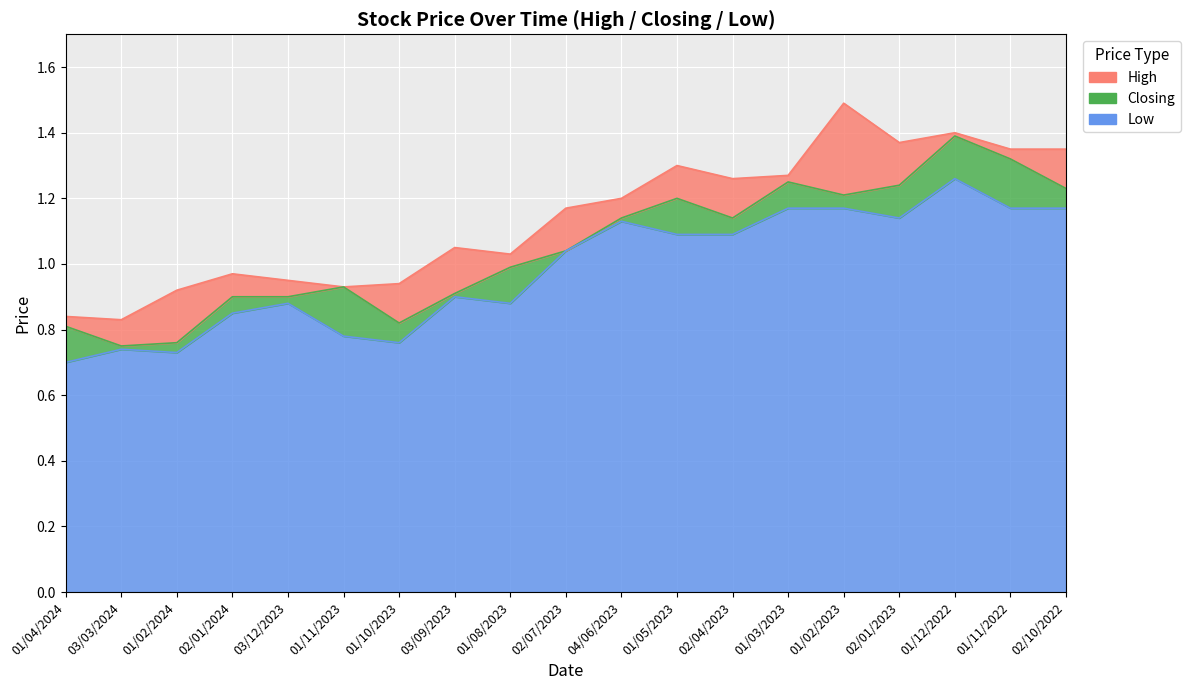

What is the label of the 18th point from the right?

03/03/2024